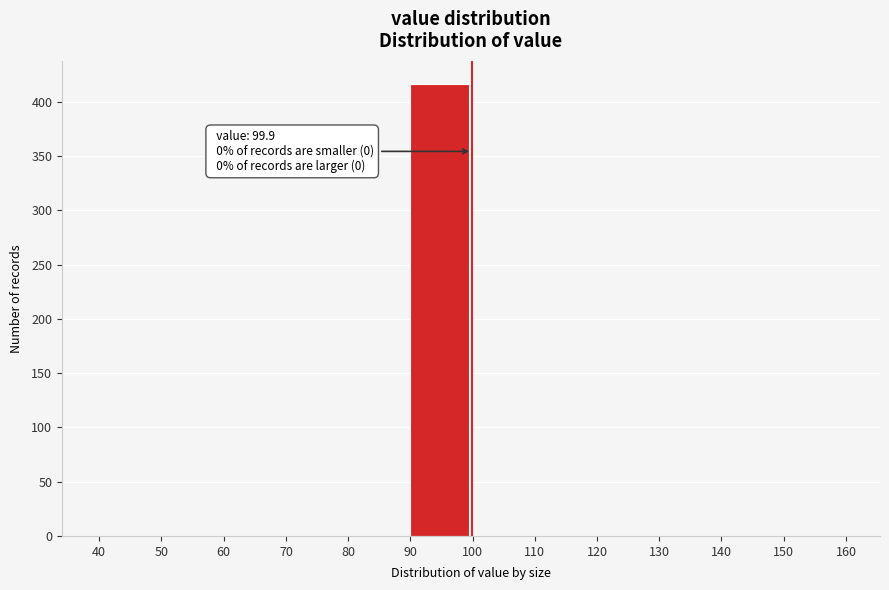

Over which range of the x-axis is the bar tallest?

90 to 100